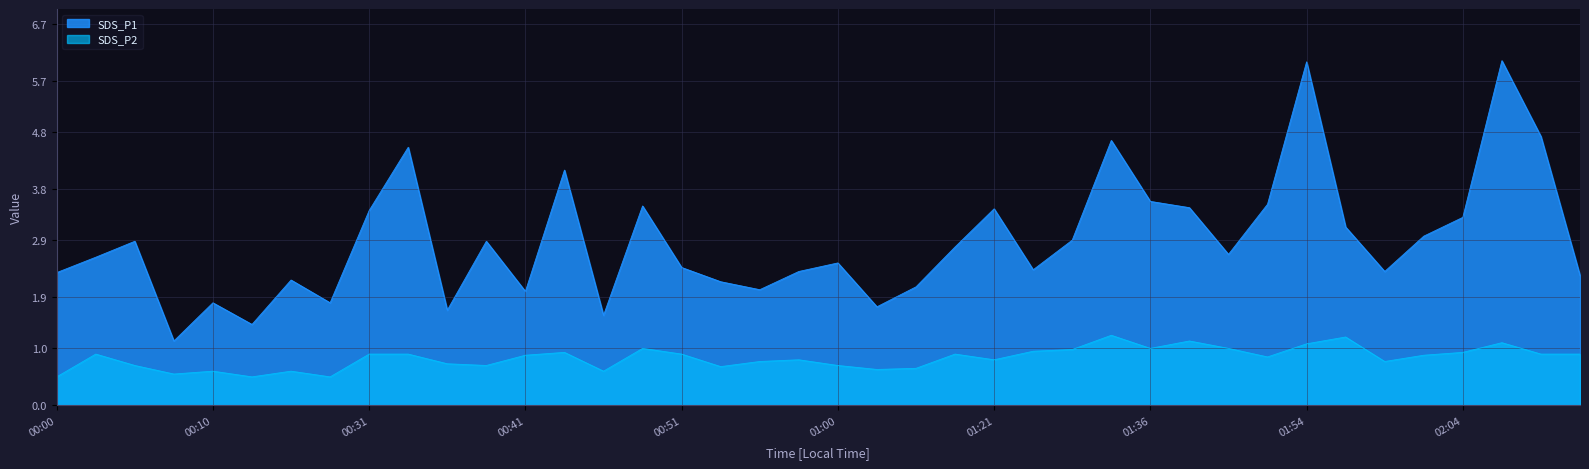

The value of SDS_P2 at 00:03 is 0.9. True or false?

True